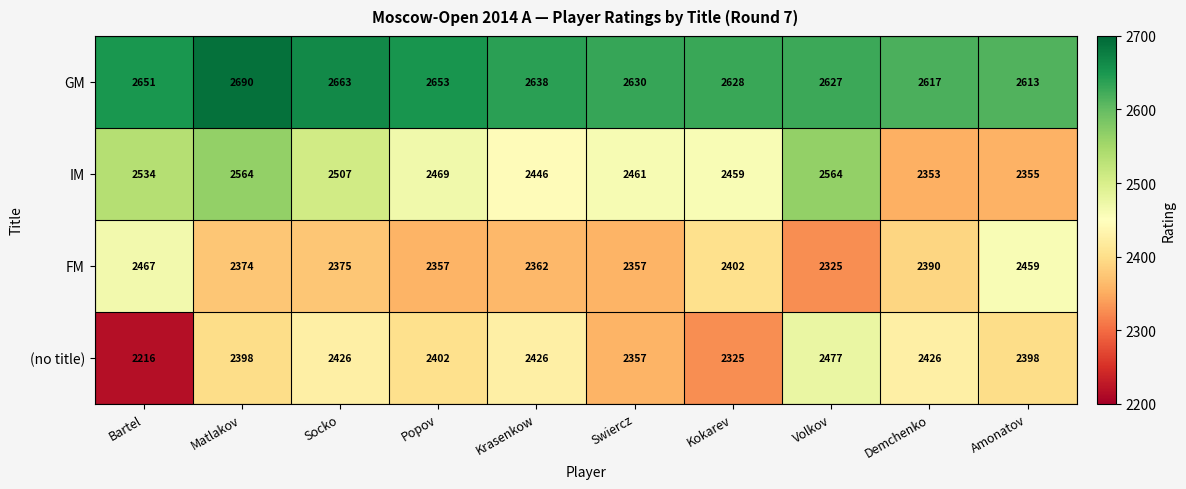

What is the maximum value shown in the chart?

2690